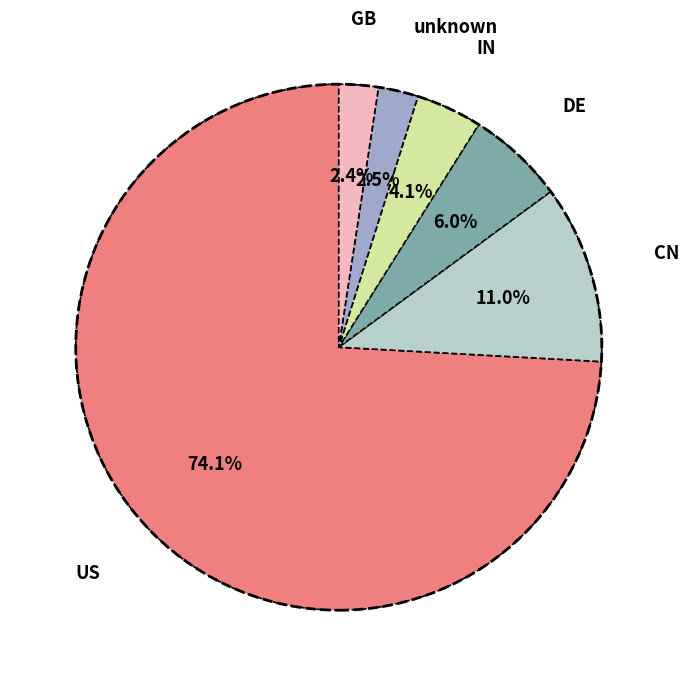

To the nearest percent, what is the difference between the largest and smallest slice percentages?

72%